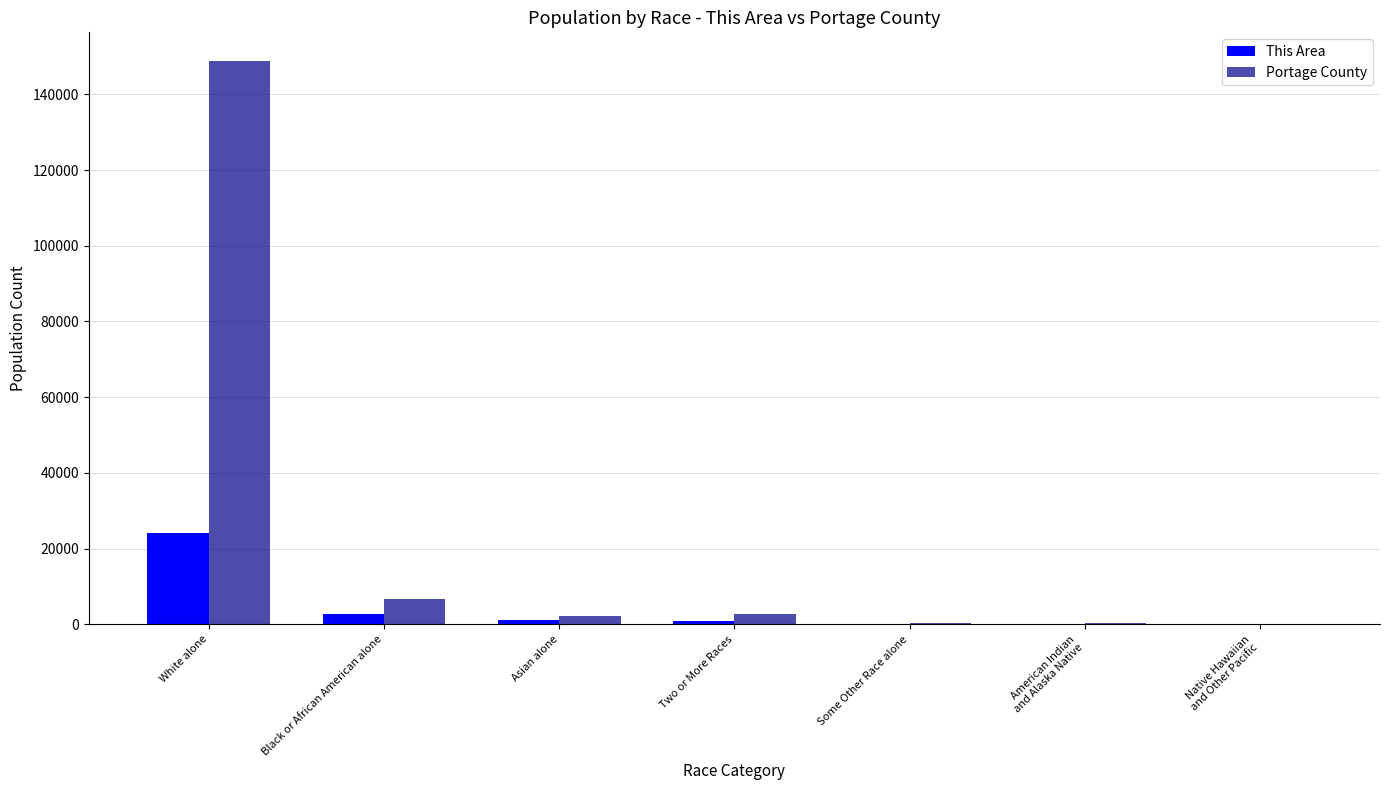

At which category is the sum across all series the highest?

White alone